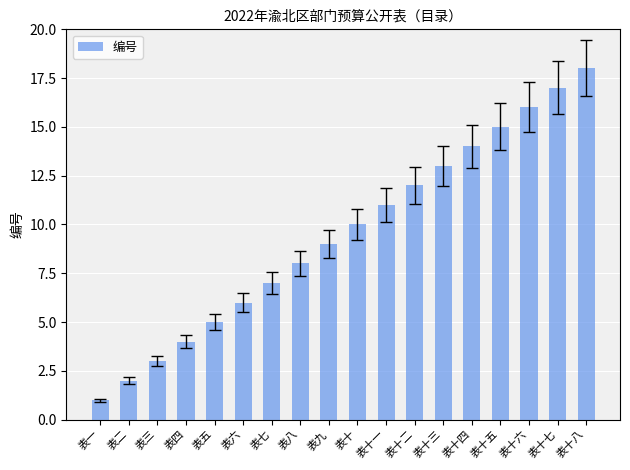

What is the sum of the values at 表十六 and 表十八?

34